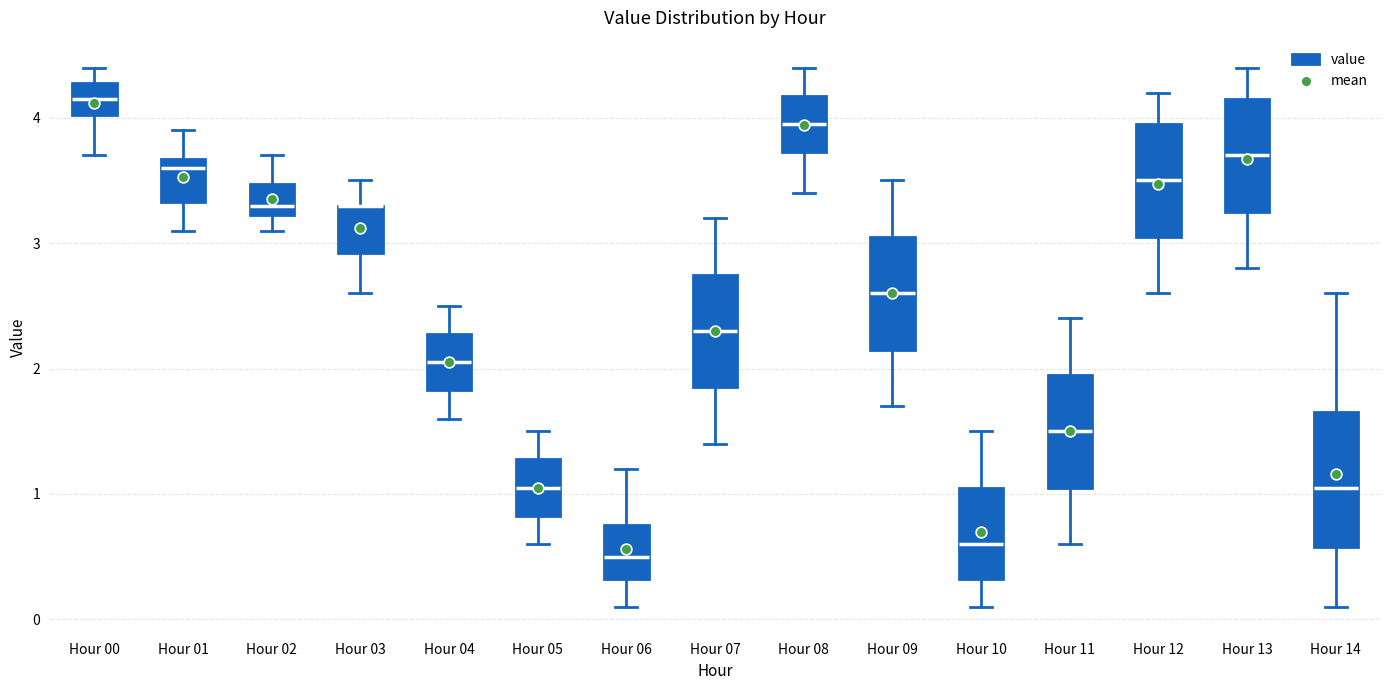

Reading left to right, transcribe this box plot: for each box, give where its median line is, the range the box spans, and where its two whiskers end, as read against the y-axis. The values are not printed on the chart, so give them approximately, as read against the axis.

Hour 00: median 4.2, box 4.0 to 4.3, whiskers 3.7 to 4.4
Hour 01: median 3.6, box 3.3 to 3.7, whiskers 3.1 to 3.9
Hour 02: median 3.3, box 3.2 to 3.5, whiskers 3.1 to 3.7
Hour 03: median 3.3 (drawn on the box's upper edge), box 2.9 to 3.3, whiskers 2.6 to 3.5
Hour 04: median 2.1, box 1.8 to 2.3, whiskers 1.6 to 2.5
Hour 05: median 1.1, box 0.8 to 1.3, whiskers 0.6 to 1.5
Hour 06: median 0.5, box 0.3 to 0.8, whiskers 0.1 to 1.2
Hour 07: median 2.3, box 1.9 to 2.8, whiskers 1.4 to 3.2
Hour 08: median 4.0, box 3.7 to 4.2, whiskers 3.4 to 4.4
Hour 09: median 2.6, box 2.2 to 3.1, whiskers 1.7 to 3.5
Hour 10: median 0.6, box 0.3 to 1.1, whiskers 0.1 to 1.5
Hour 11: median 1.5, box 1.1 to 2.0, whiskers 0.6 to 2.4
Hour 12: median 3.5, box 3.1 to 4.0, whiskers 2.6 to 4.2
Hour 13: median 3.7, box 3.3 to 4.2, whiskers 2.8 to 4.4
Hour 14: median 1.1, box 0.6 to 1.7, whiskers 0.1 to 2.6